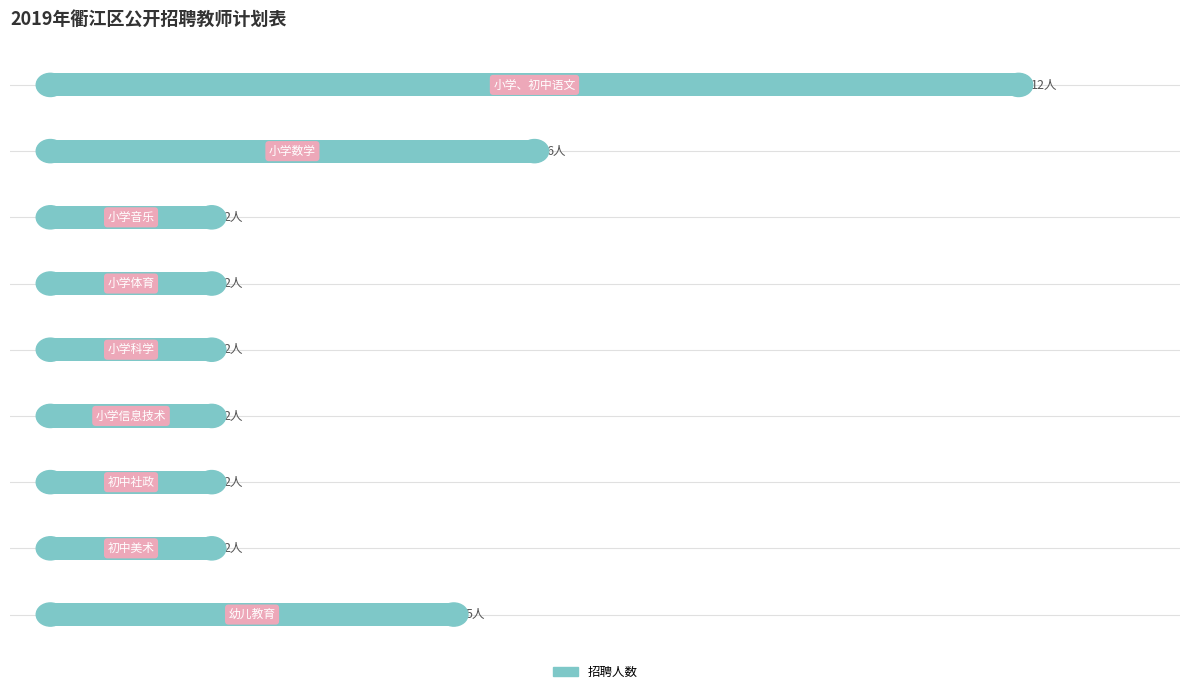

Does the chart contain any negative values?

No